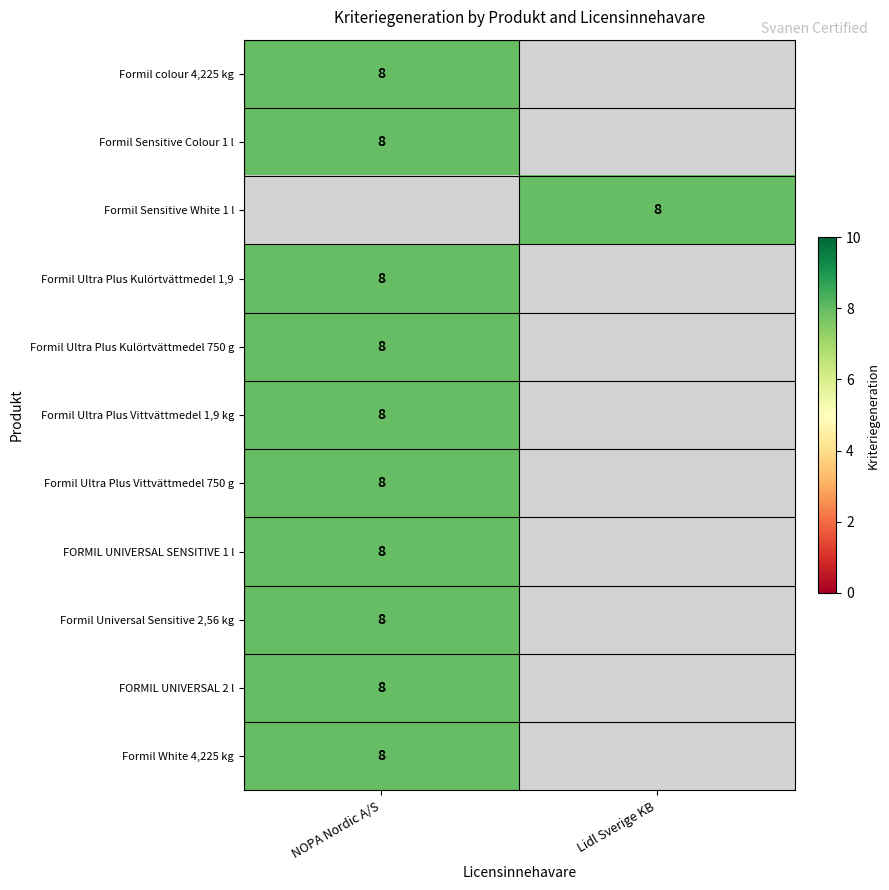

The value of FORMIL UNIVERSAL SENSITIVE 1 l at NOPA Nordic A/S is 13. True or false?

False